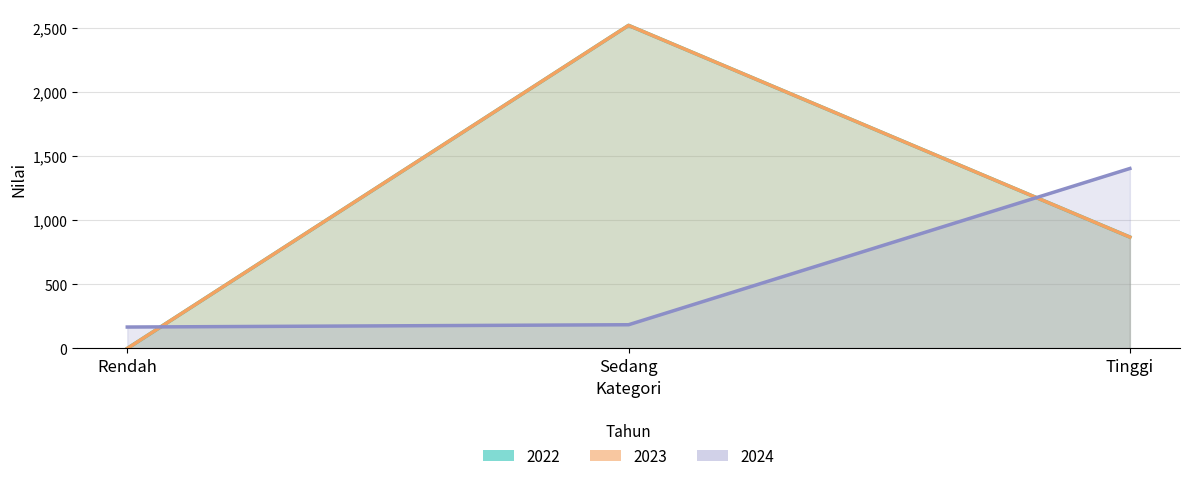

How many data points in 2024 are less than 185?

1